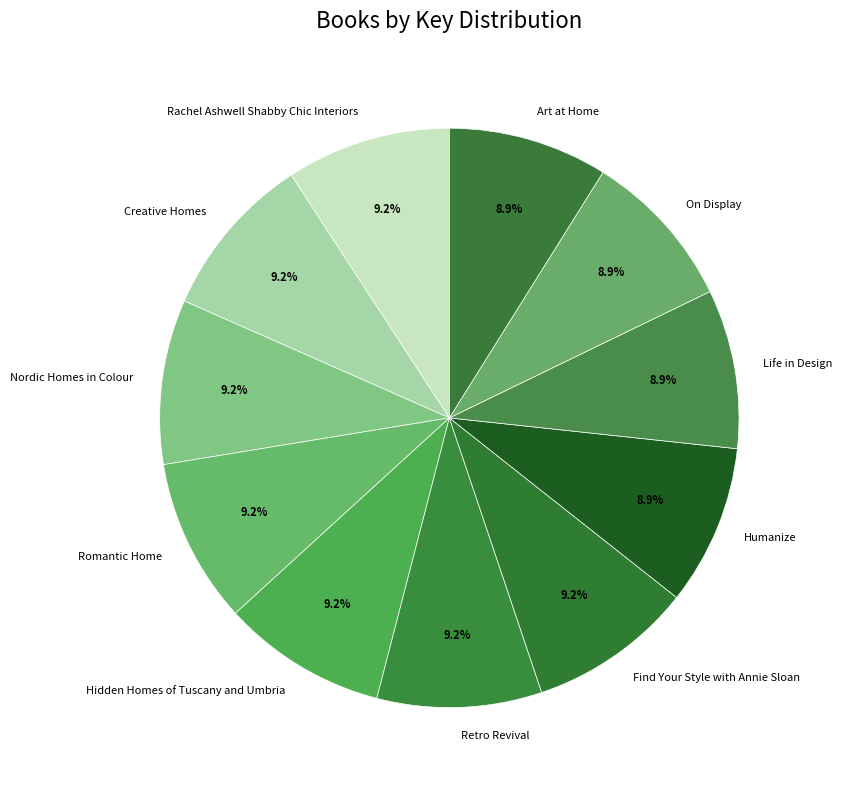

What percentage is the Romantic Home slice, to the nearest percent?

9%